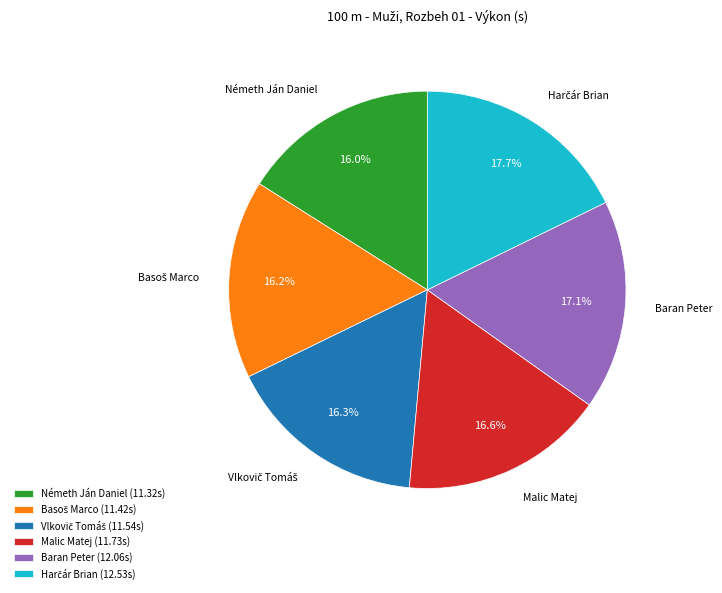

To the nearest percent, what portion does Malic Matej represent?

17%